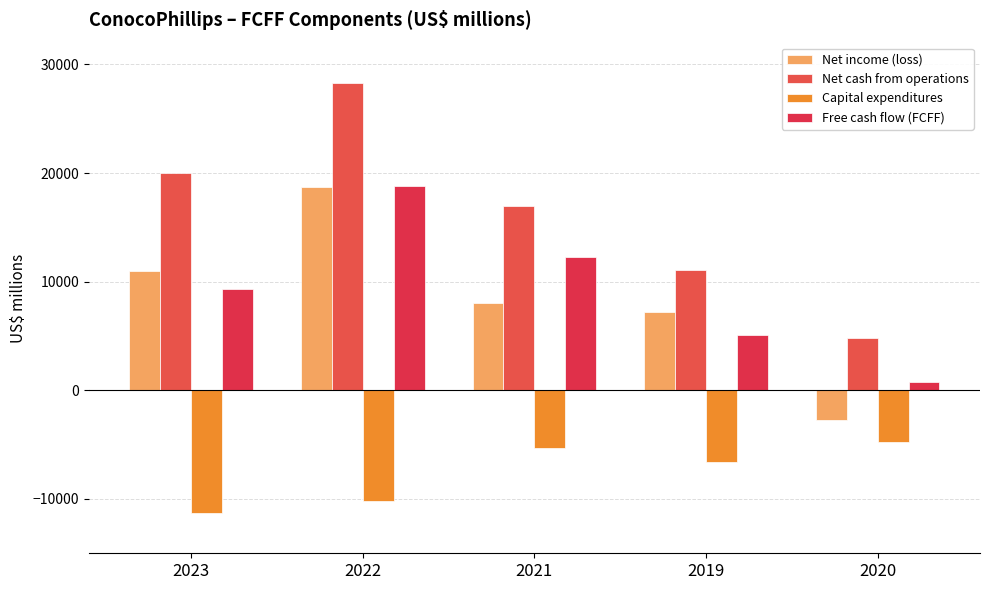

What is the highest value of the Free cash flow (FCFF) series?

18771